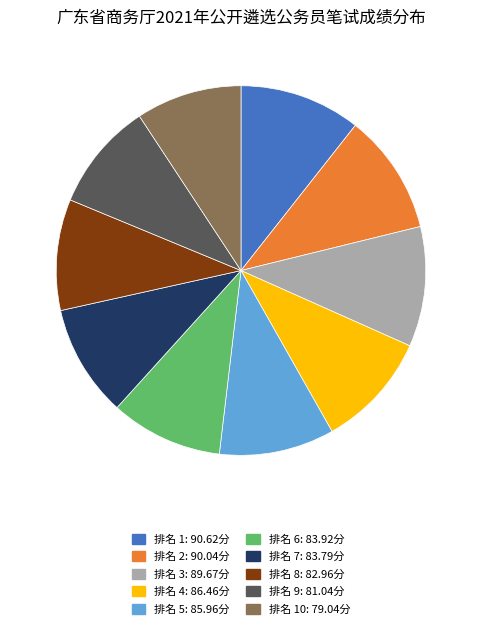

True or false: 排名 2: 90.04分 accounts for 1% of the total.

False